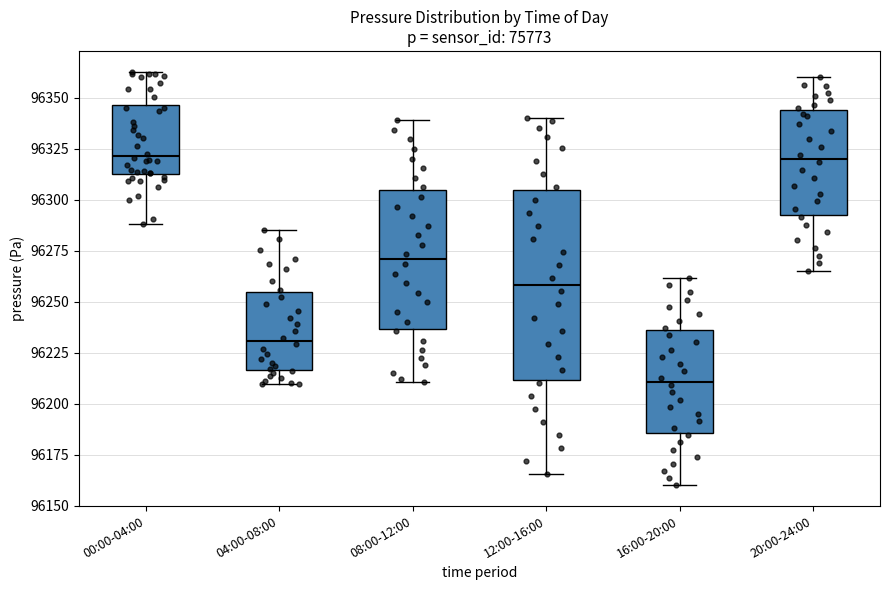

Where does the lower whisker of the box for 12:00-16:00 end on the y-axis? The values are not printed on the chart, so give them approximately, as read against the axis.

96165